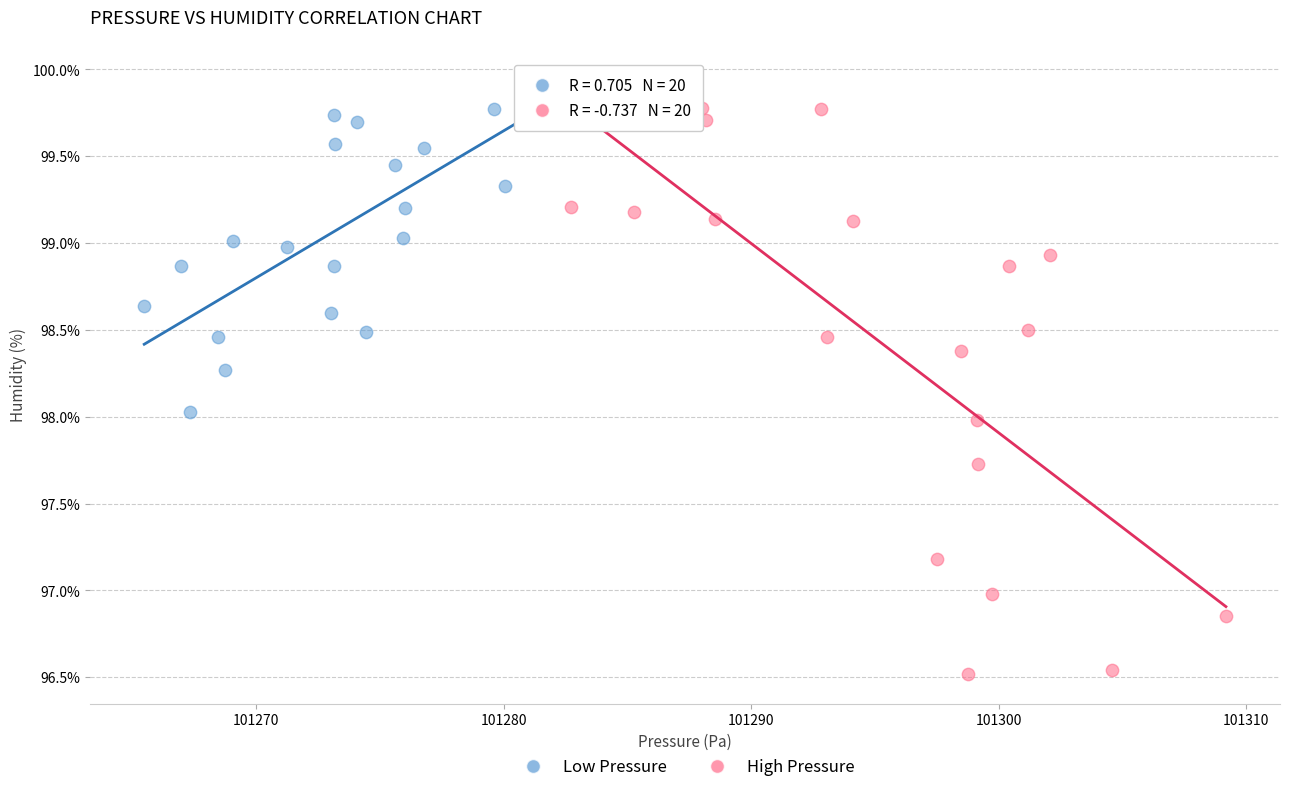

Which series reaches the minimum Y coordinate?

High Pressure